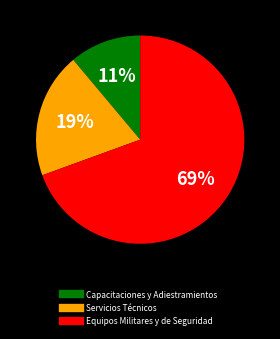

Which category accounts for the majority?

Equipos Militares y de Seguridad